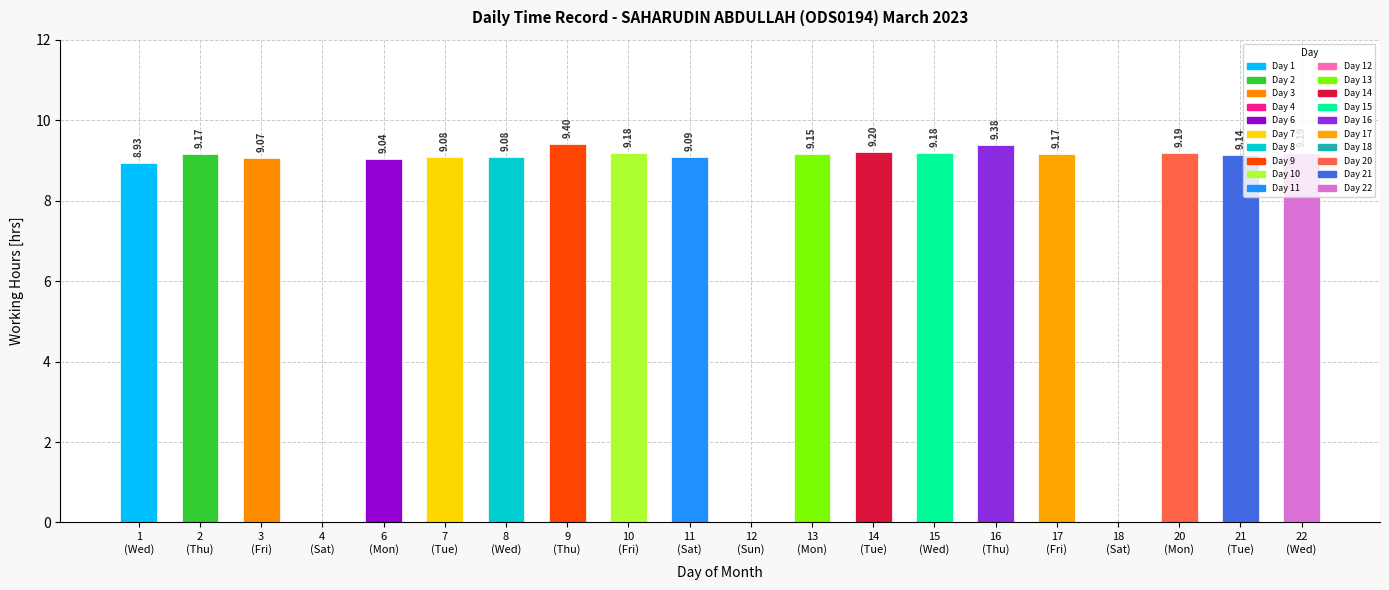

At which label does the data first exceed 9?

2